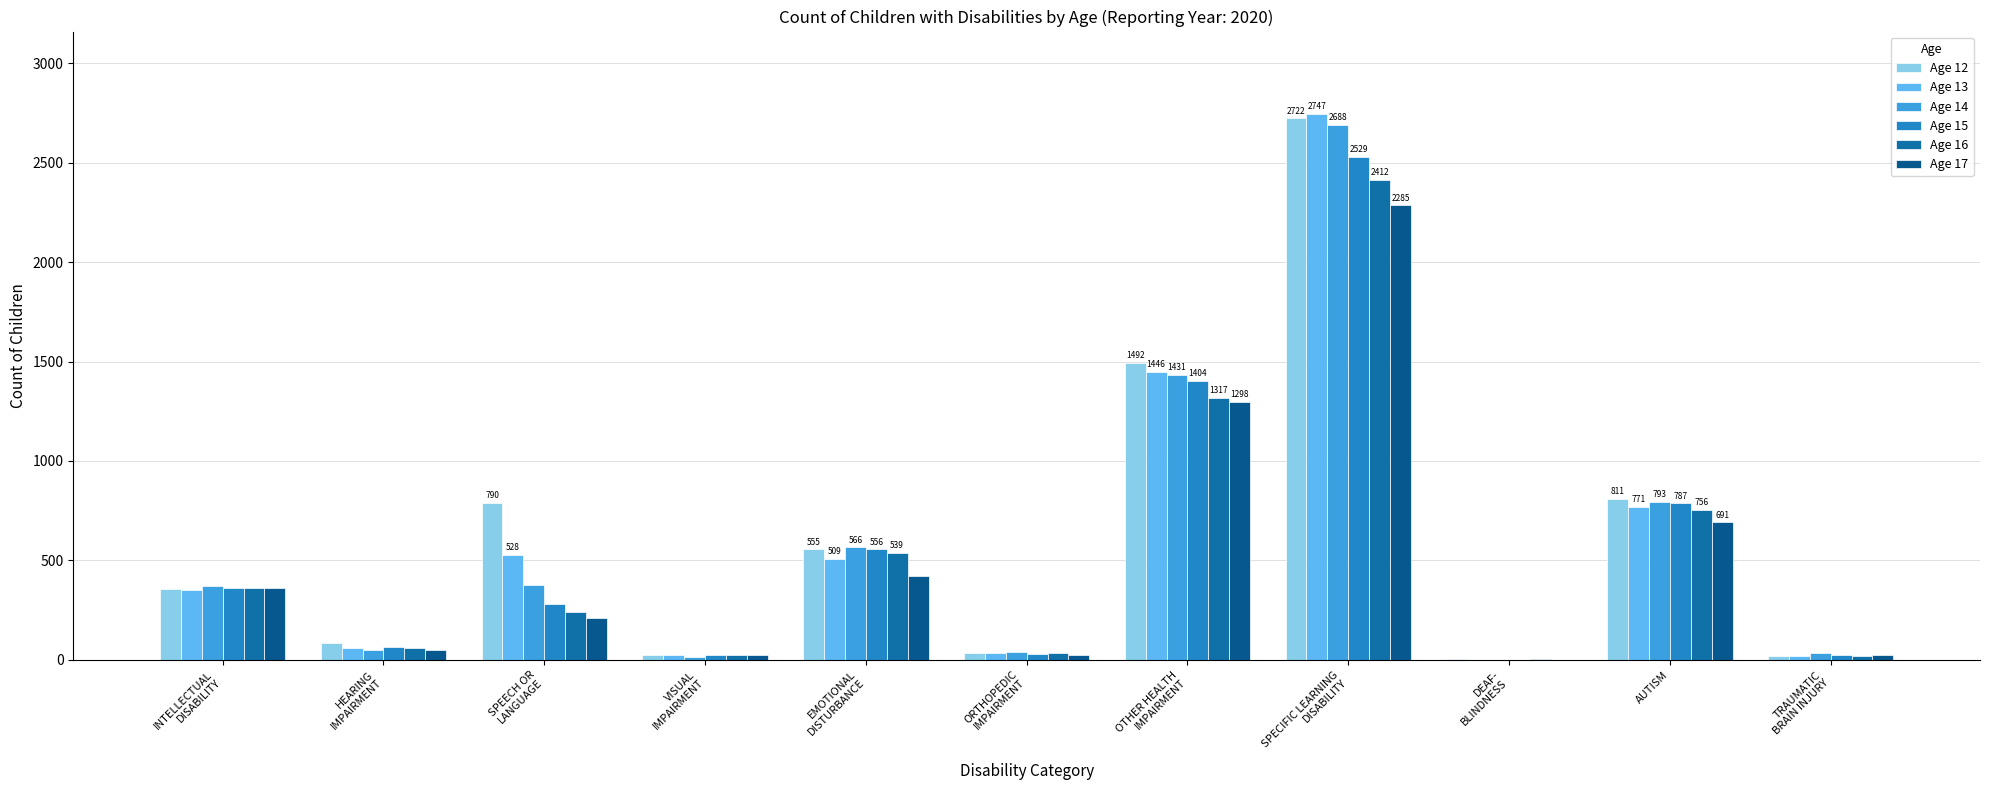

Where is Age 14 nearest to the value 1344?

OTHER HEALTH
IMPAIRMENT